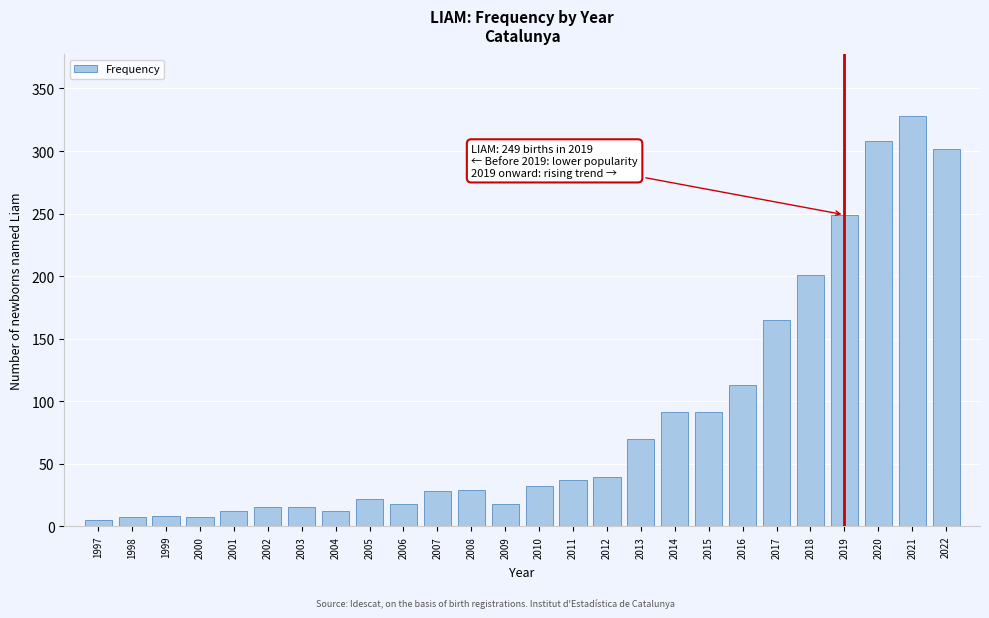

What is the sum of the values at 2016 and 2017?

278